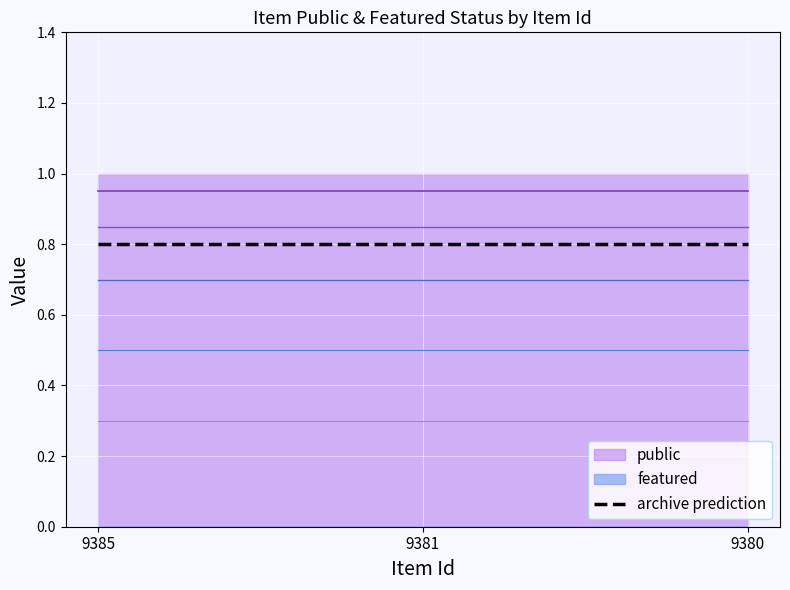

The featured series shows 0 at 9381. True or false?

True